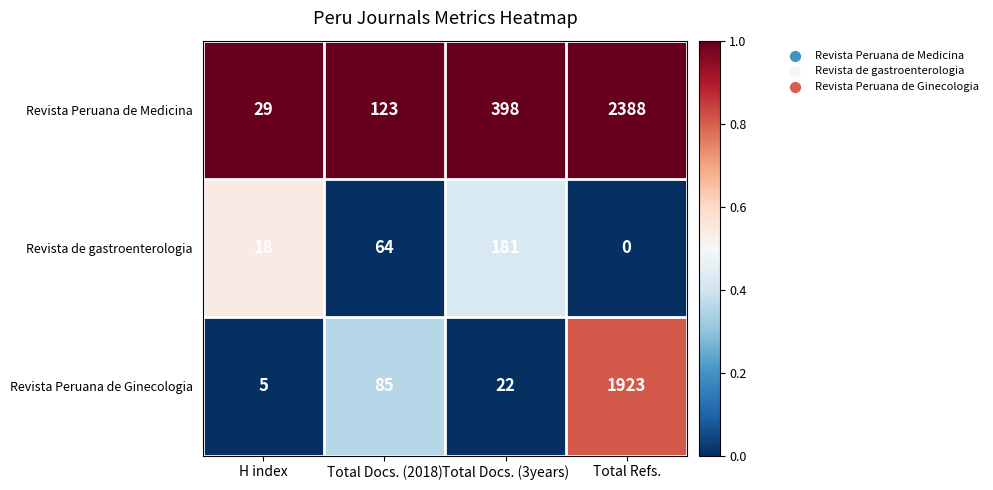

Is the value of Revista Peruana de Medicina at Total Docs. (3years) greater than the value of Revista Peruana de Ginecologia at Total Refs.?

No